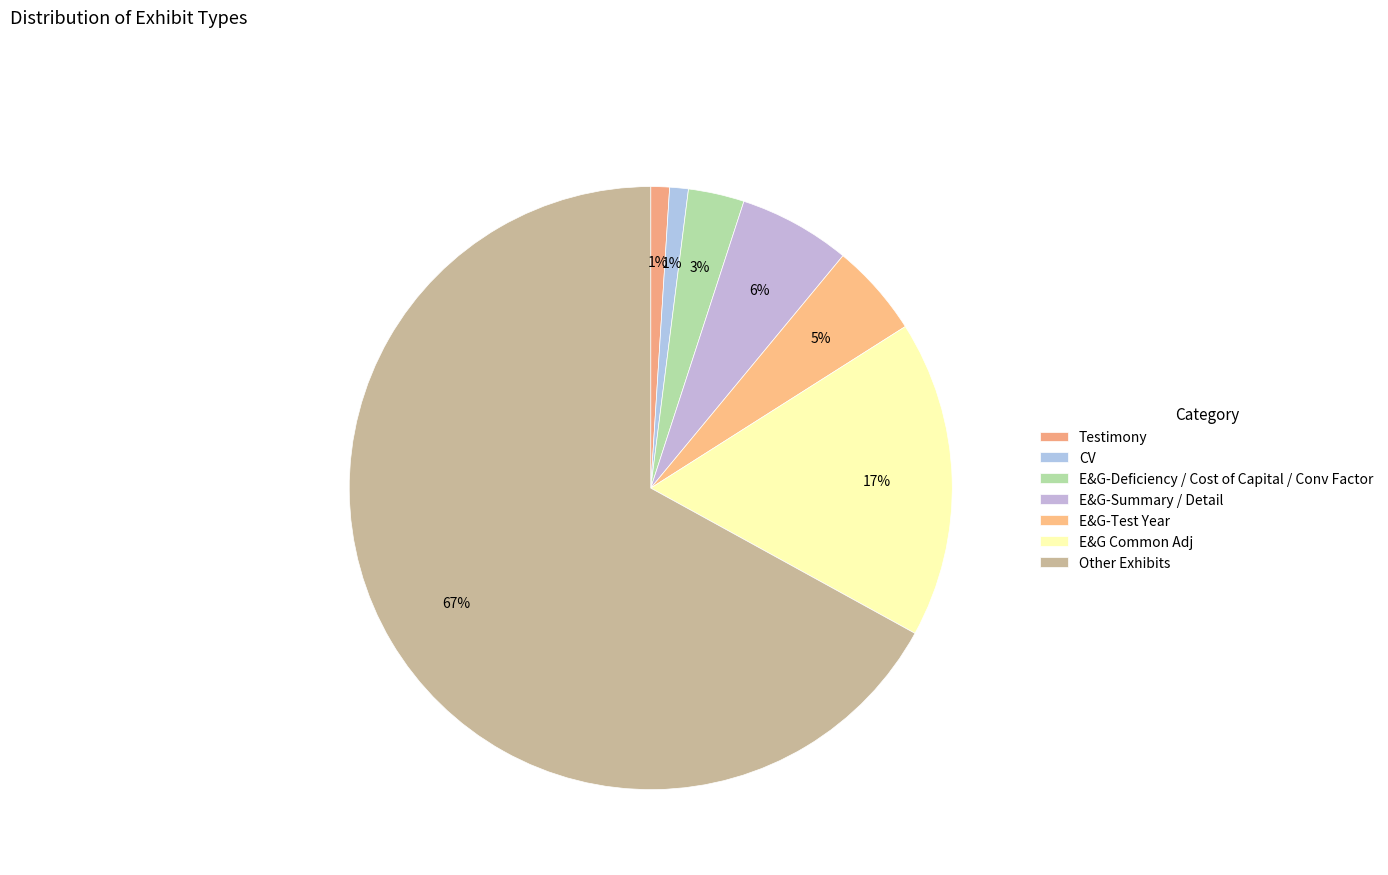

How many segments does this pie chart have?

7